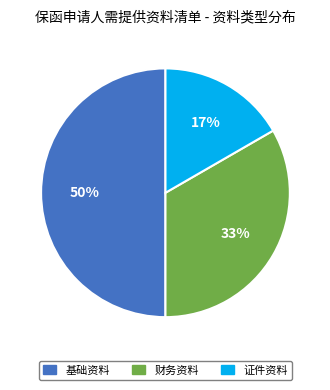

Is it true that 证件资料 is 3% of the pie?

False